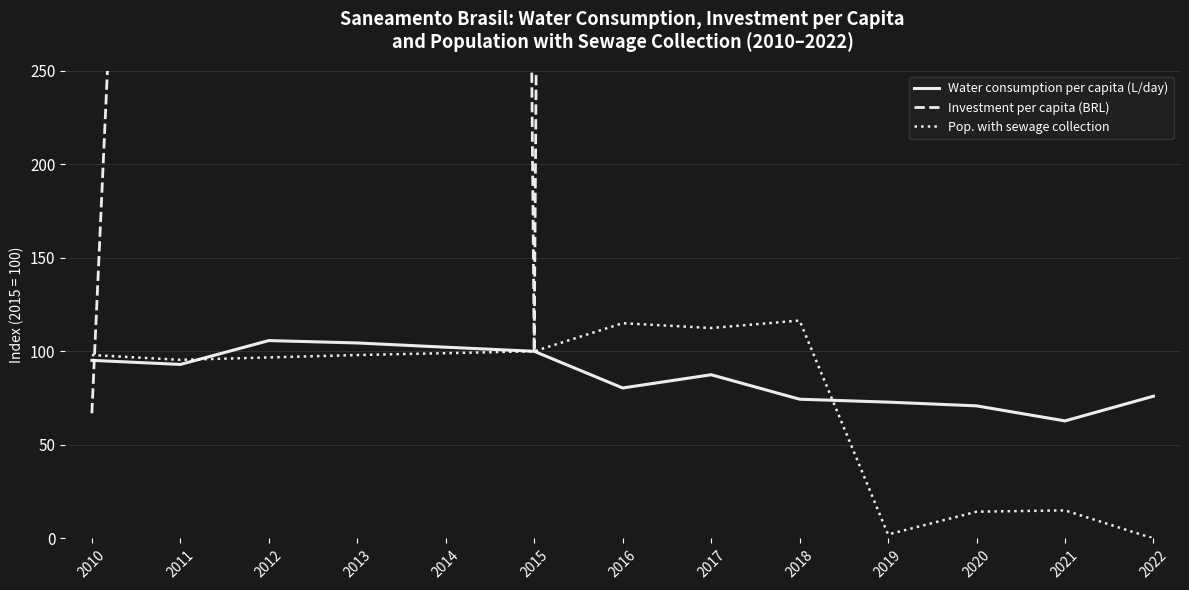

The value of Water consumption per capita (L/day) at 2020 is 118.5. True or false?

False